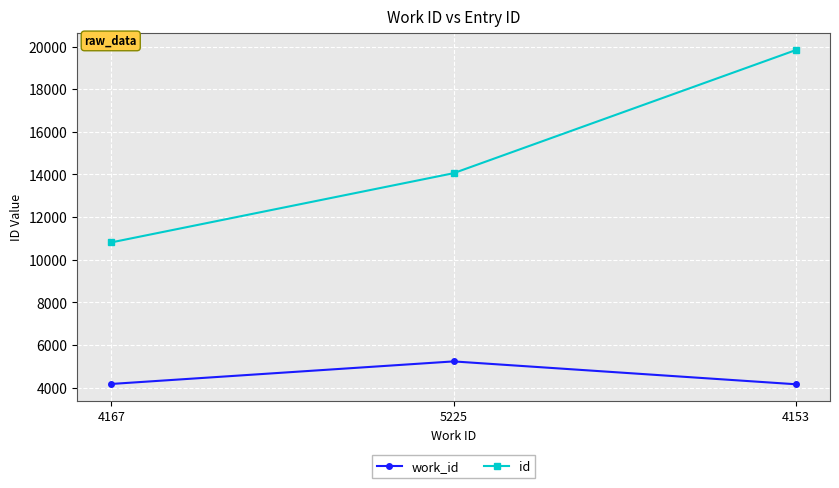

Rank the series at 5225 from highest to lowest value.

id, work_id